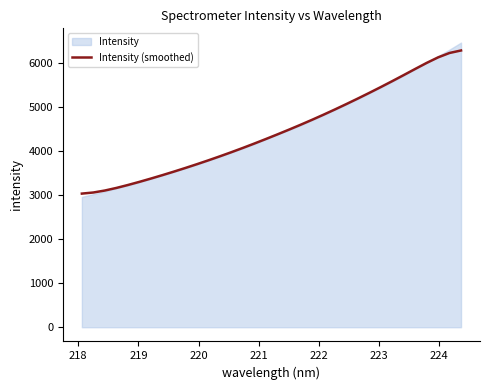

How many lines are shown in the chart?

1